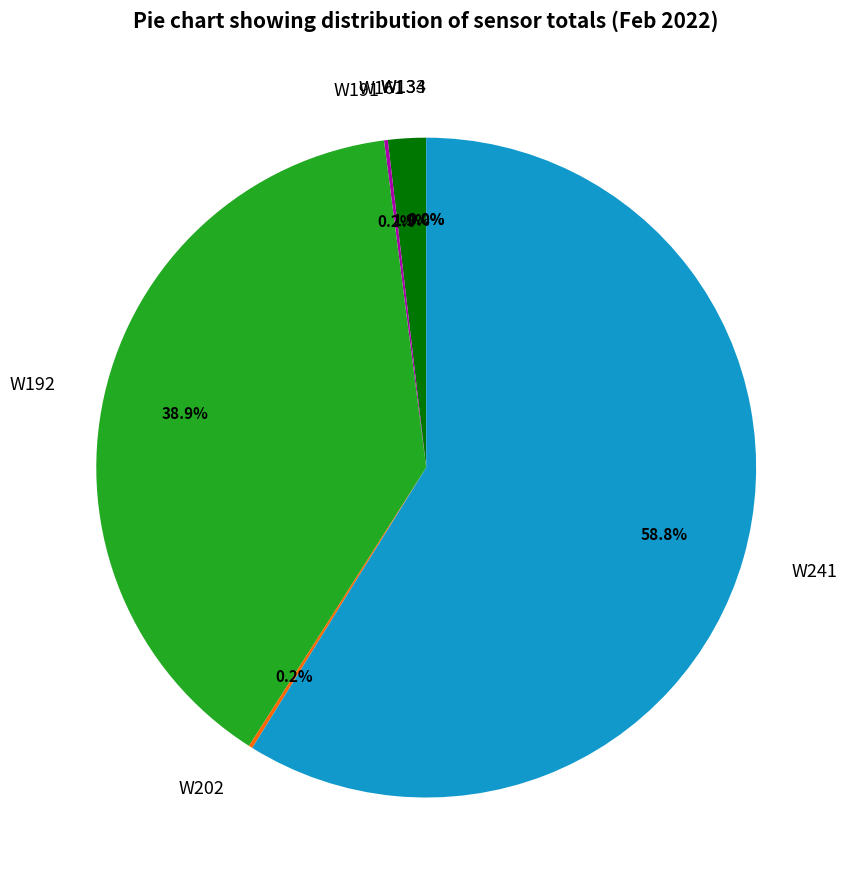

Is there a majority slice in this chart?

Yes